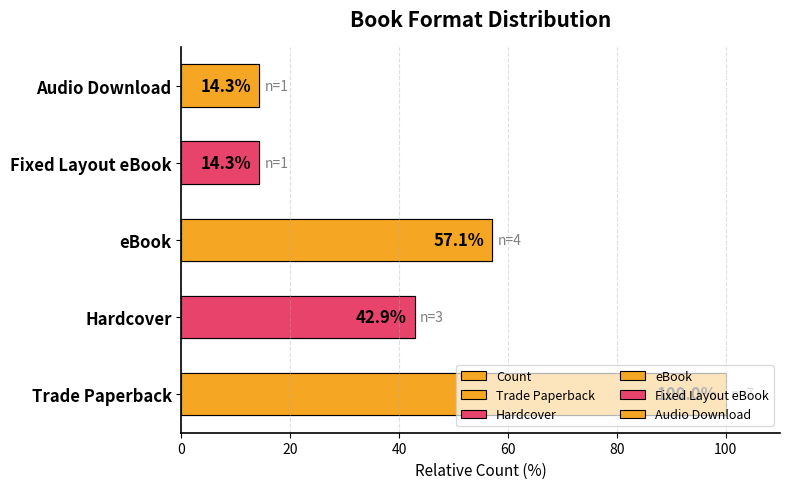

Count the number of values greater than 42.

3